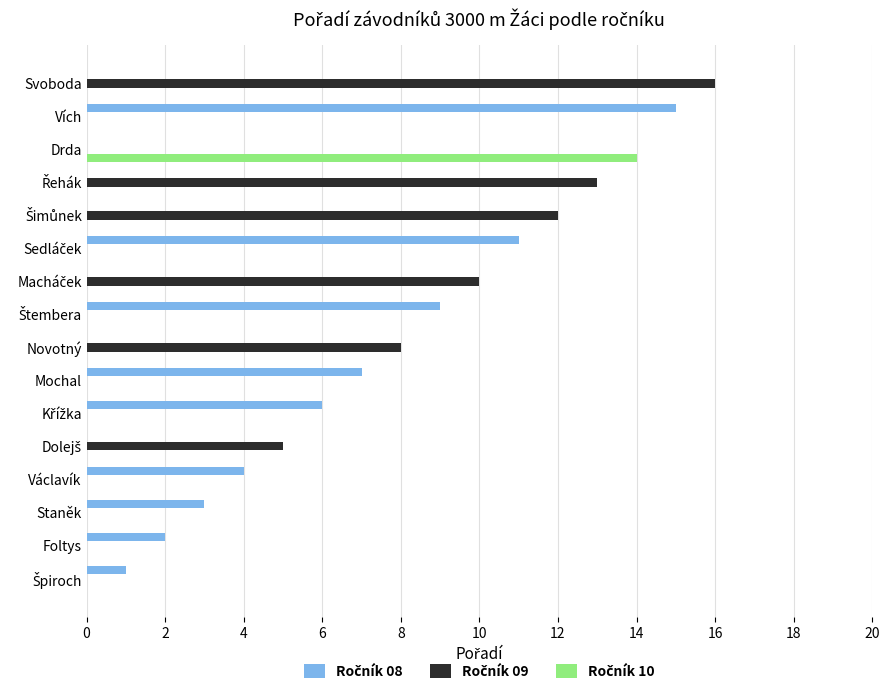

What is the greatest value displayed?

16